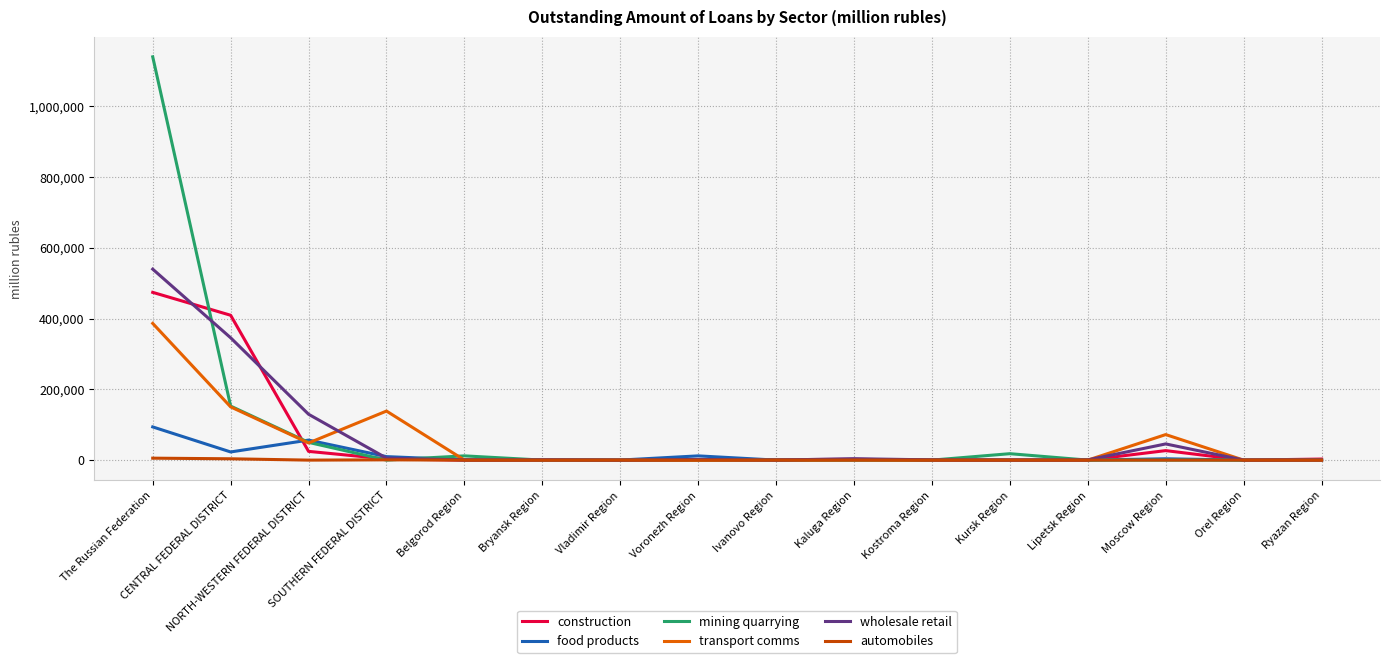

At which category is the sum across all series the highest?

The Russian Federation